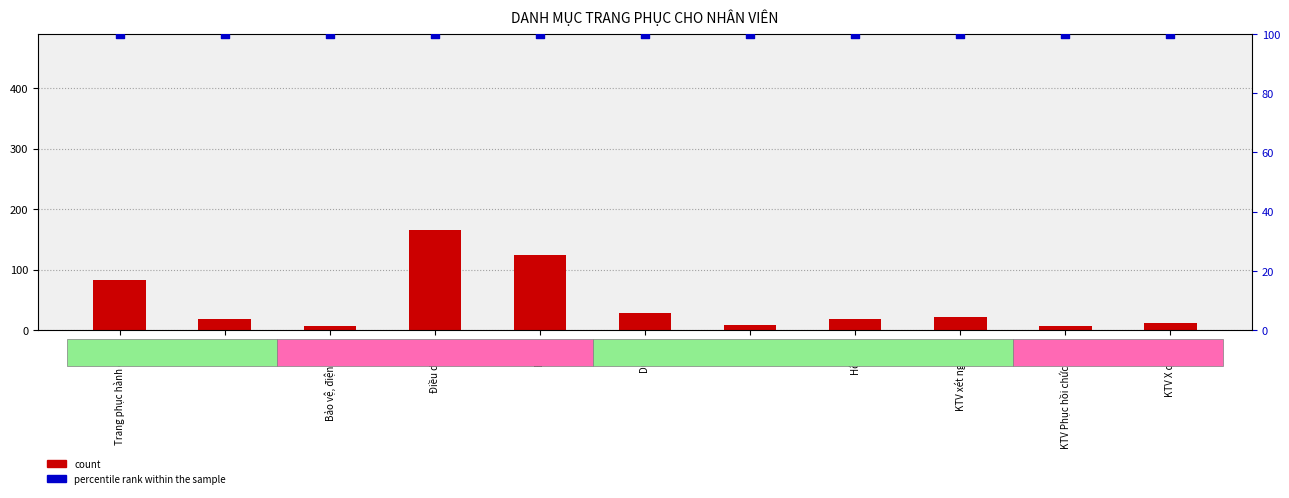

What are all the series names shown in the legend?

count, percentile rank within the sample